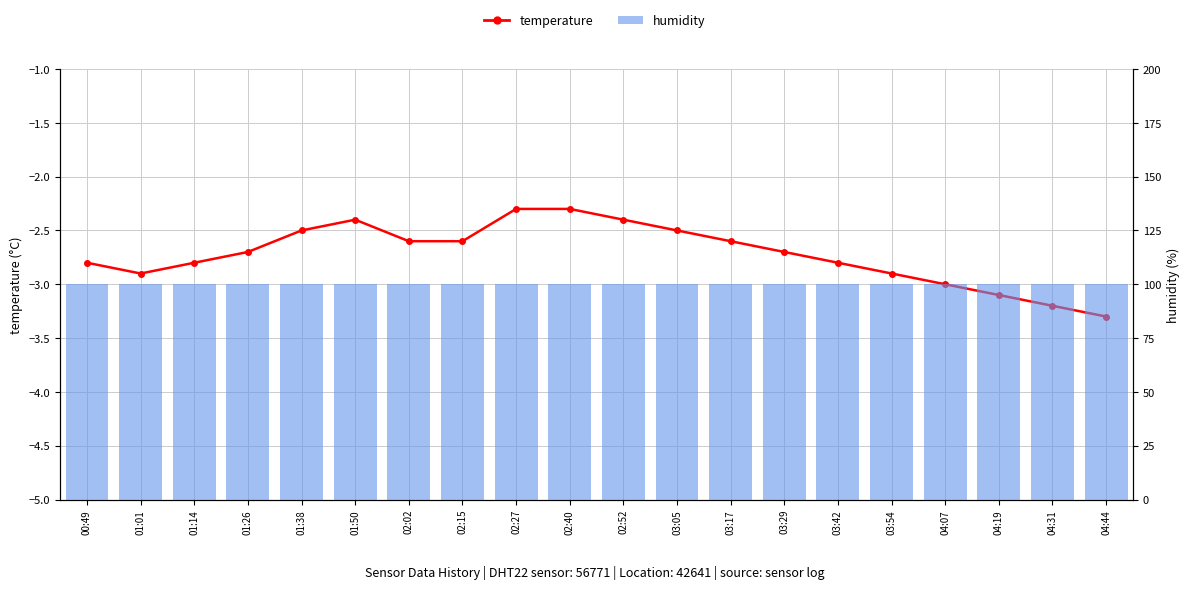

Is it true that temperature equals -2.8 at 00:49?

True